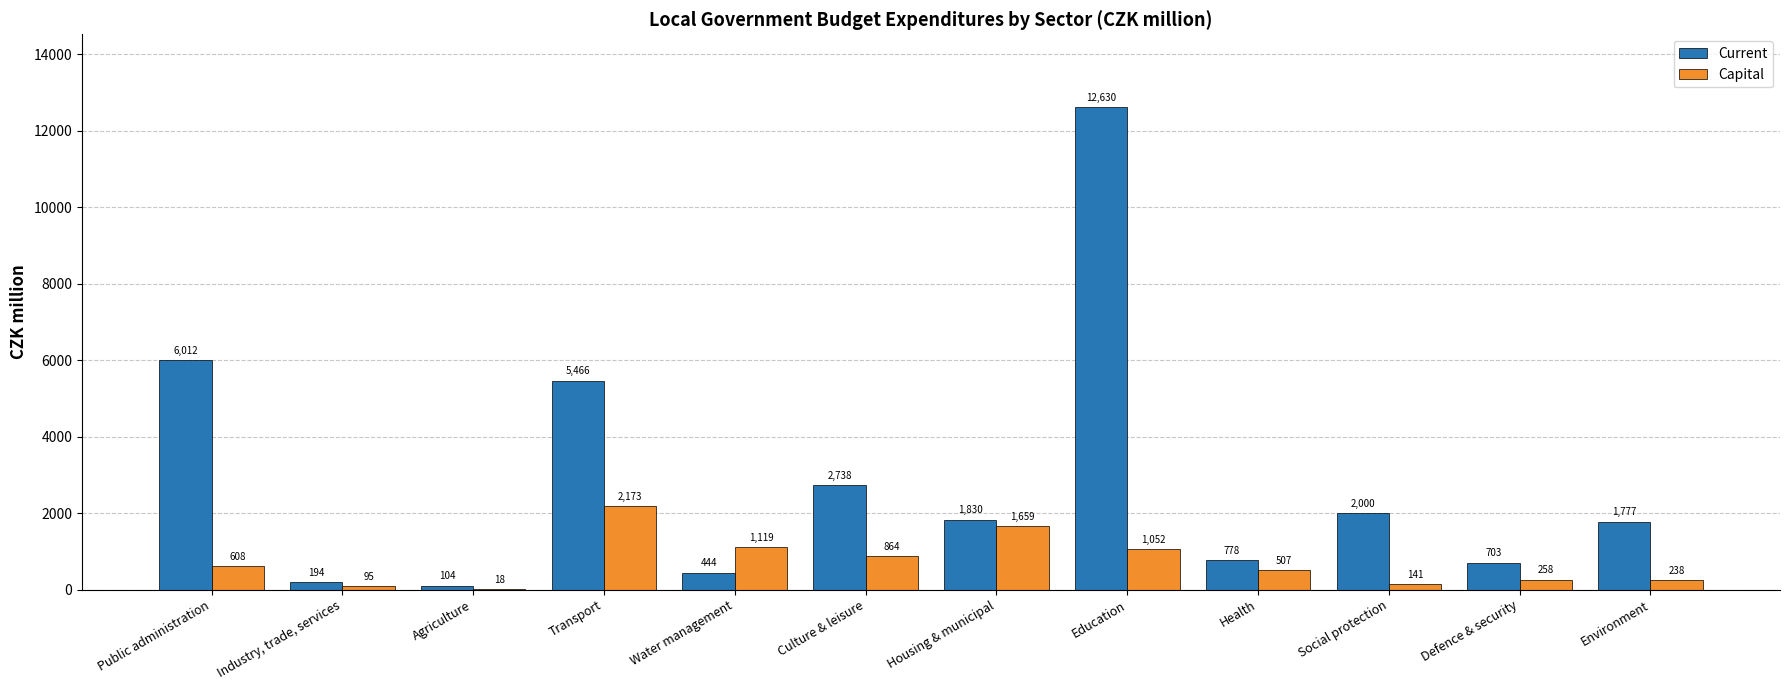

Between Defence & security and Environment, which series saw the biggest shift?

Current